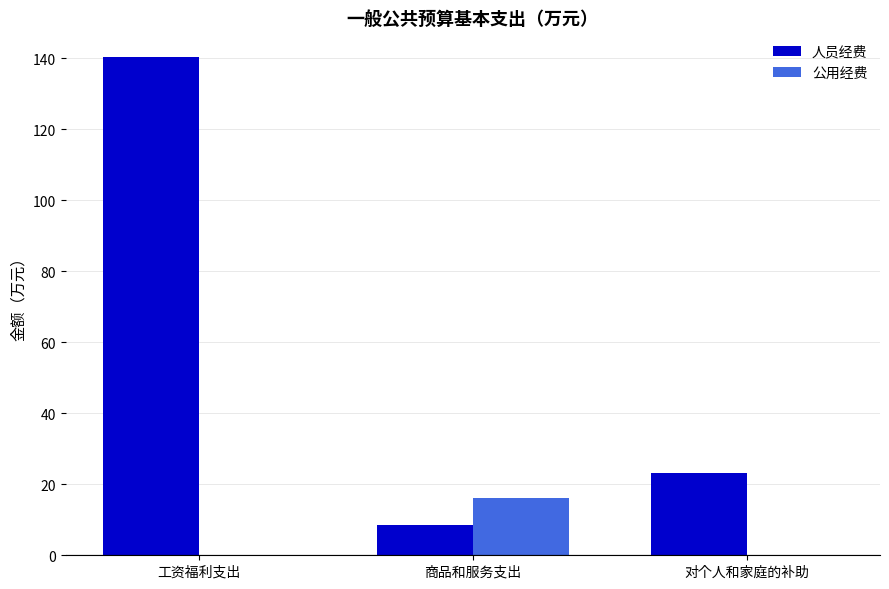

What are all the series names shown in the legend?

人员经费, 公用经费